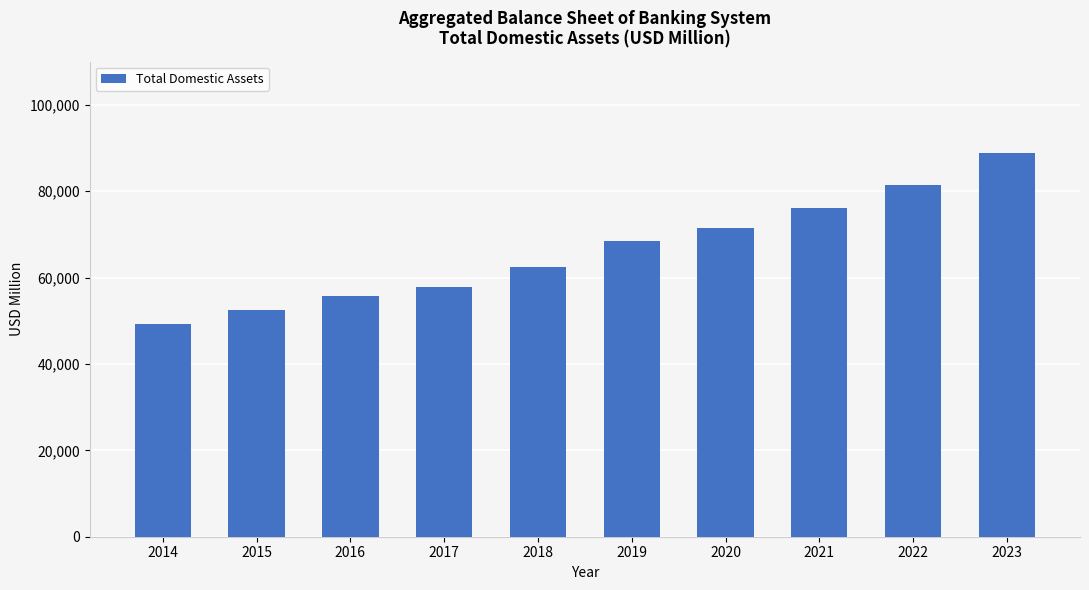

At which label is the value closest to 69042?

2019